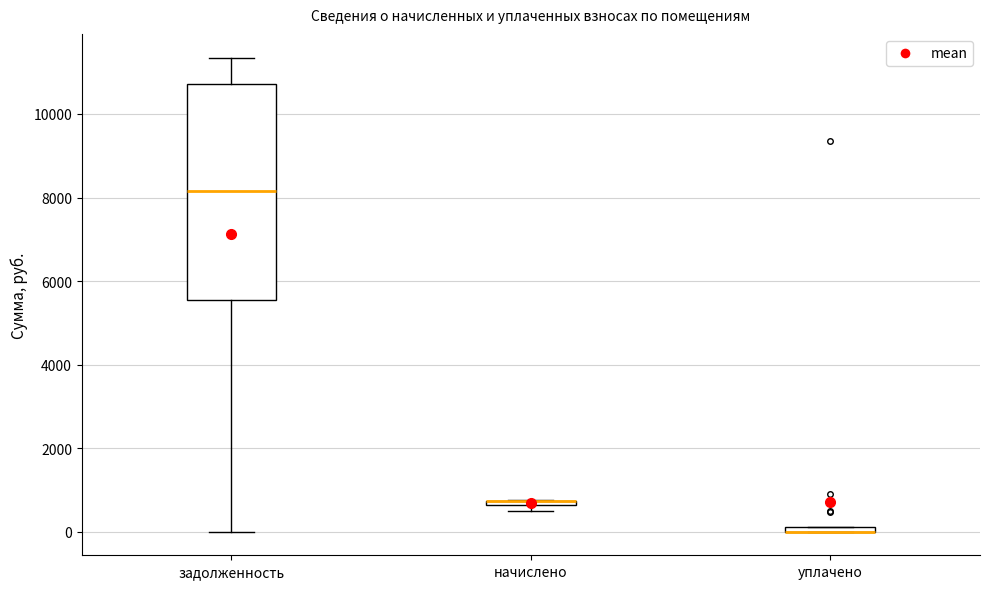

Where does the median line of the box for задолженность sit on the y-axis? The values are not printed on the chart, so give them approximately, as read against the axis.

8200